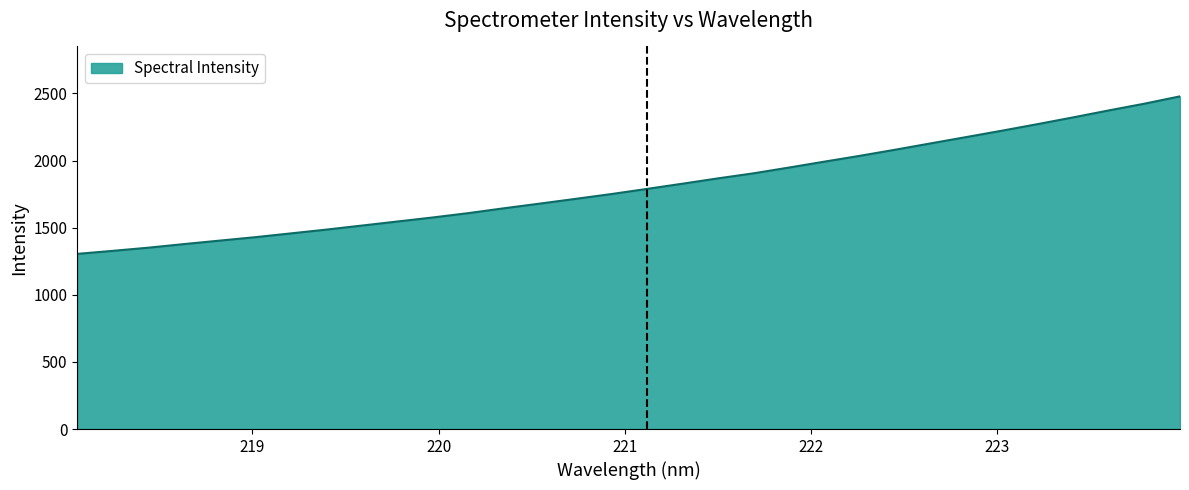

What is the minimum value shown in the chart?

1304.7